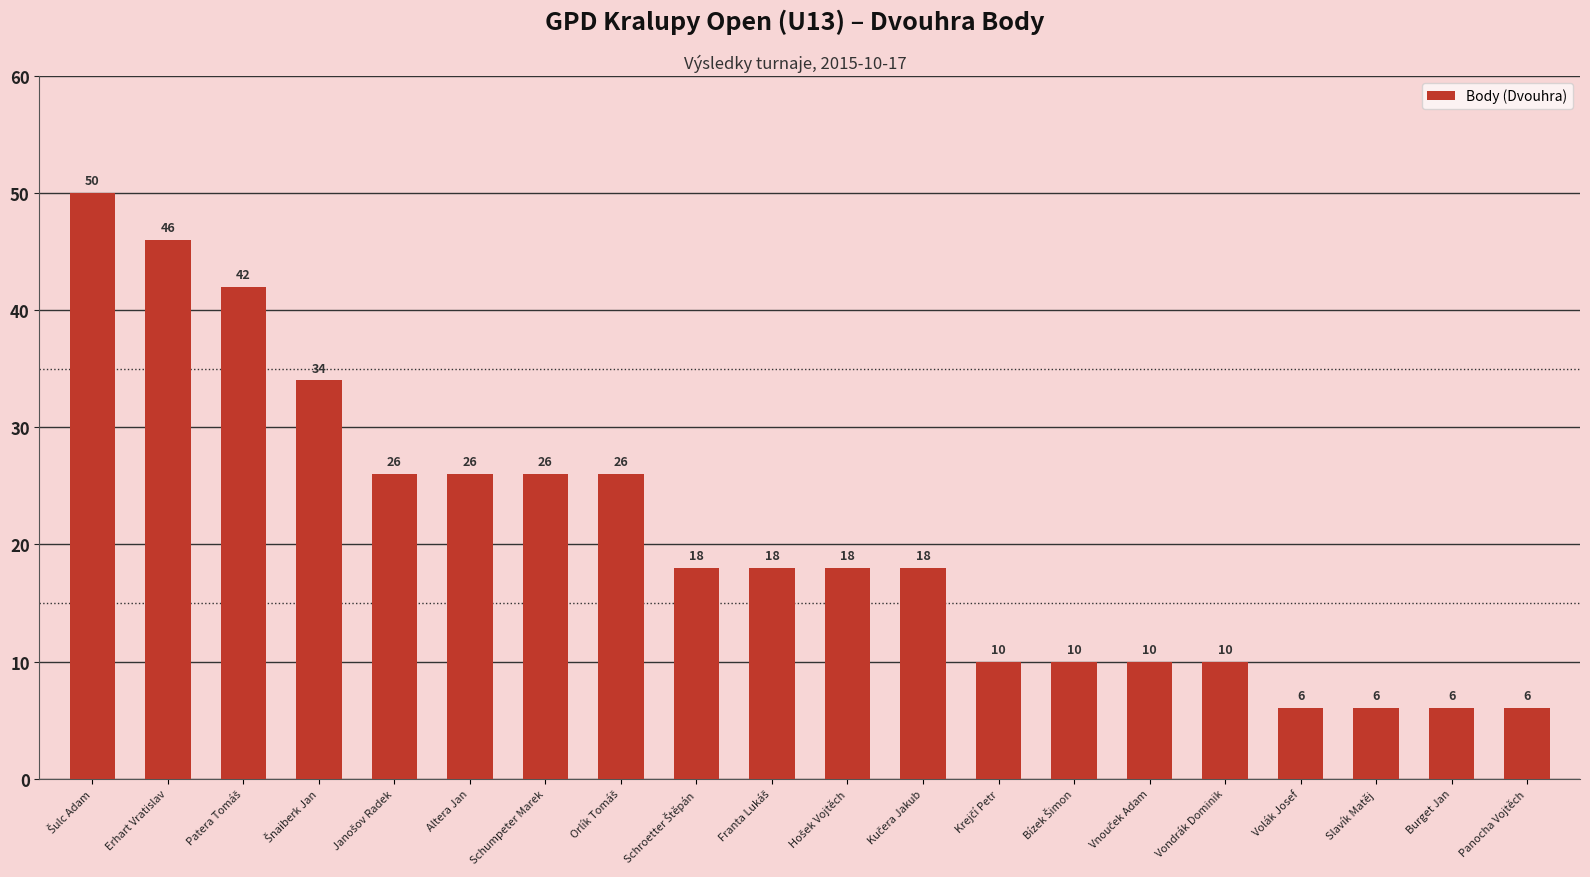

How many values are below 18?

8